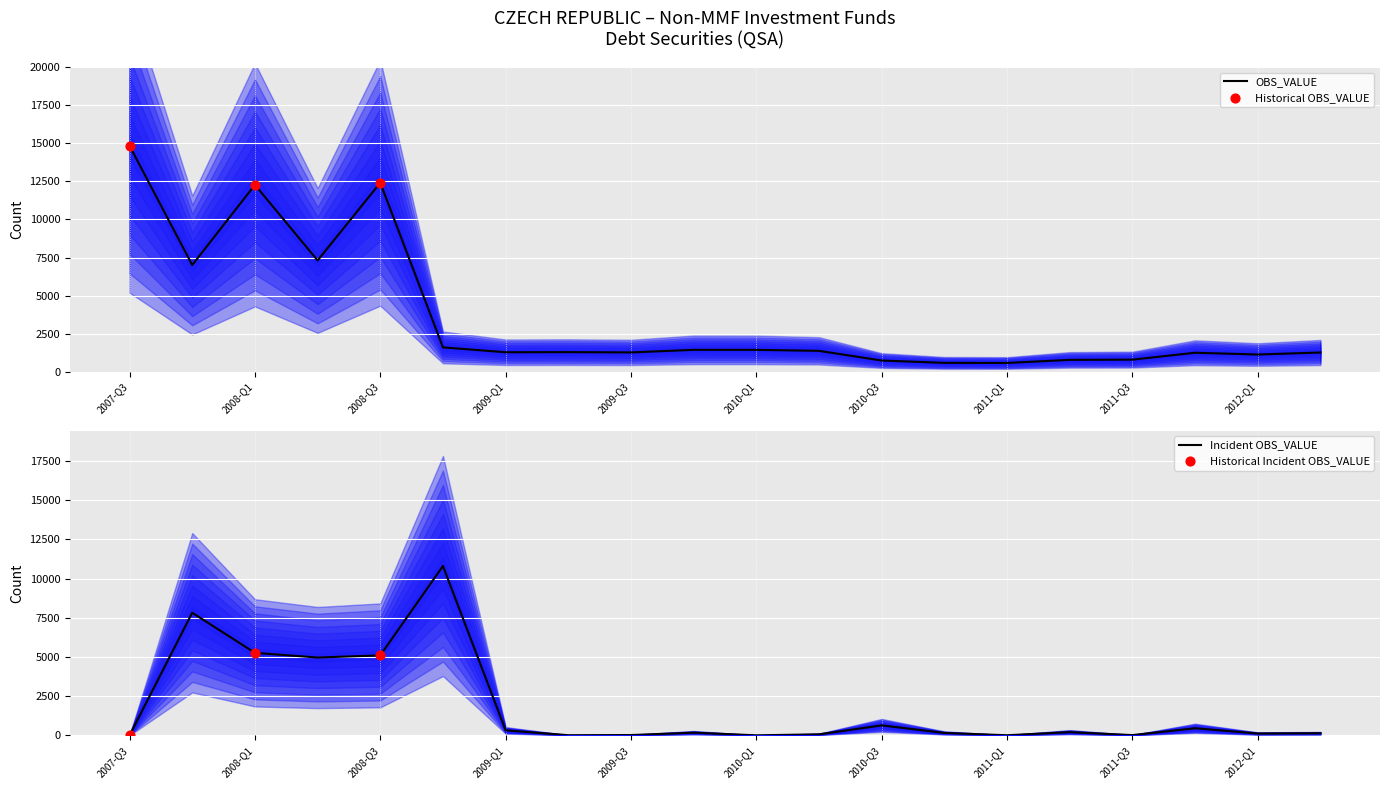

Approximately how many times larger is the value at 2009-Q4 compared to 2009-Q1?

1.1